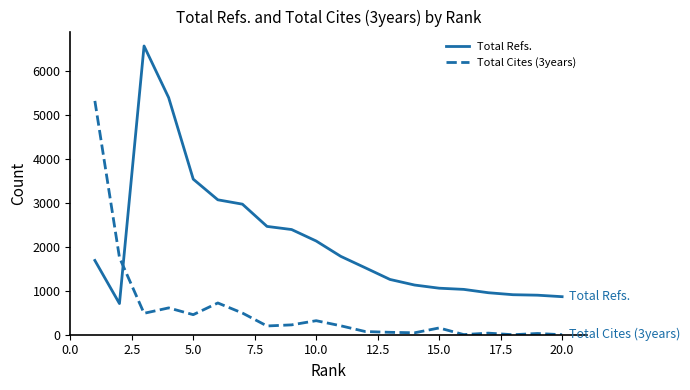

List the series in order of their overall mean, lowest first.

Total Cites (3years), Total Refs.